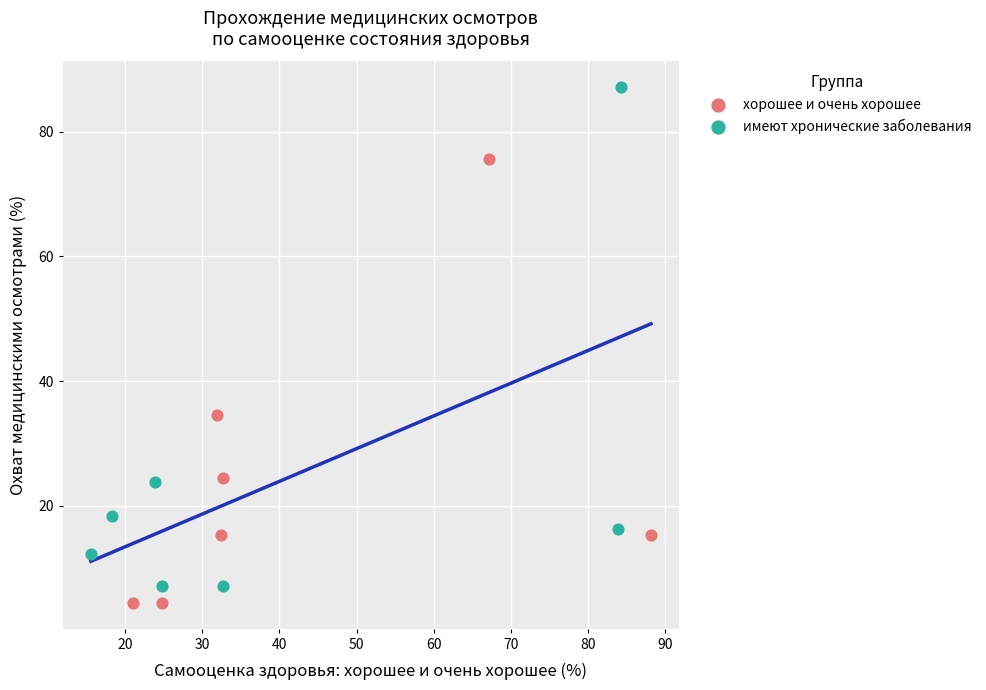

Which series reaches the maximum Y coordinate?

имеют хронические заболевания